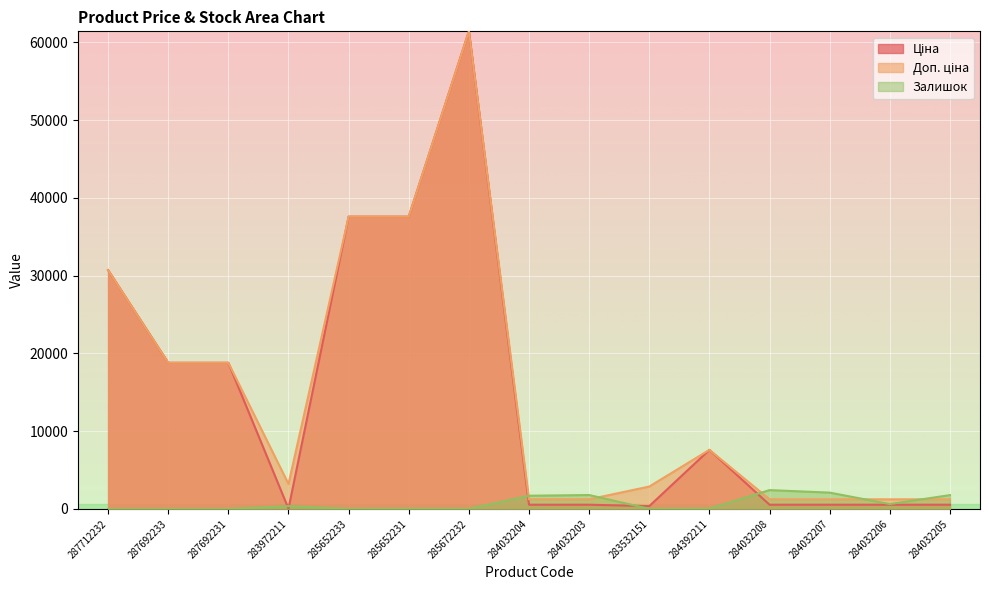

True or false: Залишок has more than 2 points higher than both neighbors.

True